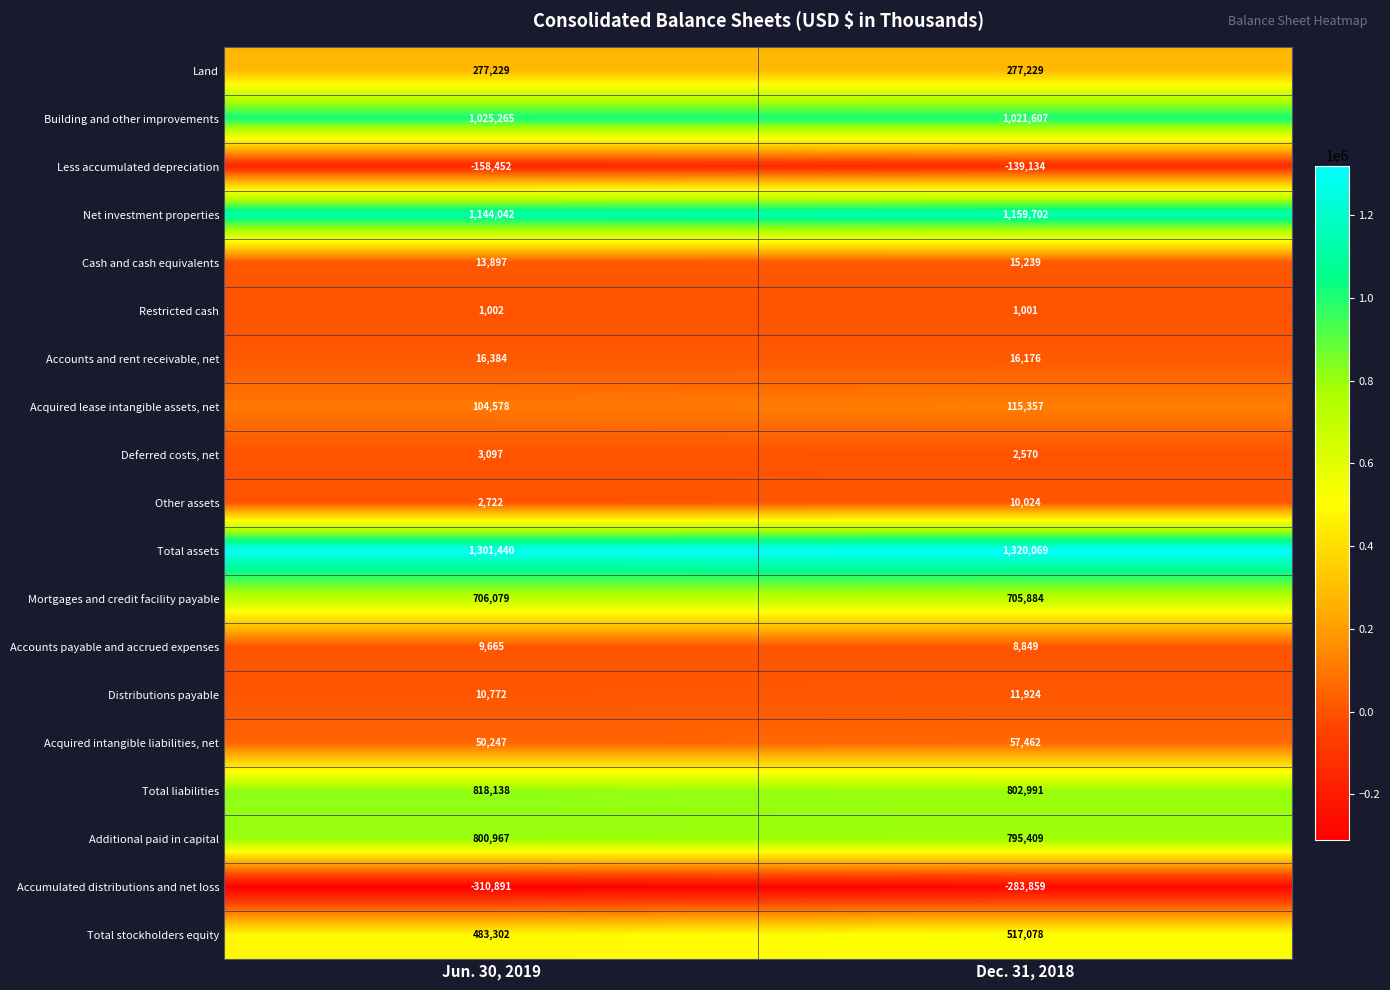

The value of Building and other improvements at Jun. 30, 2019 is 1025265. True or false?

True